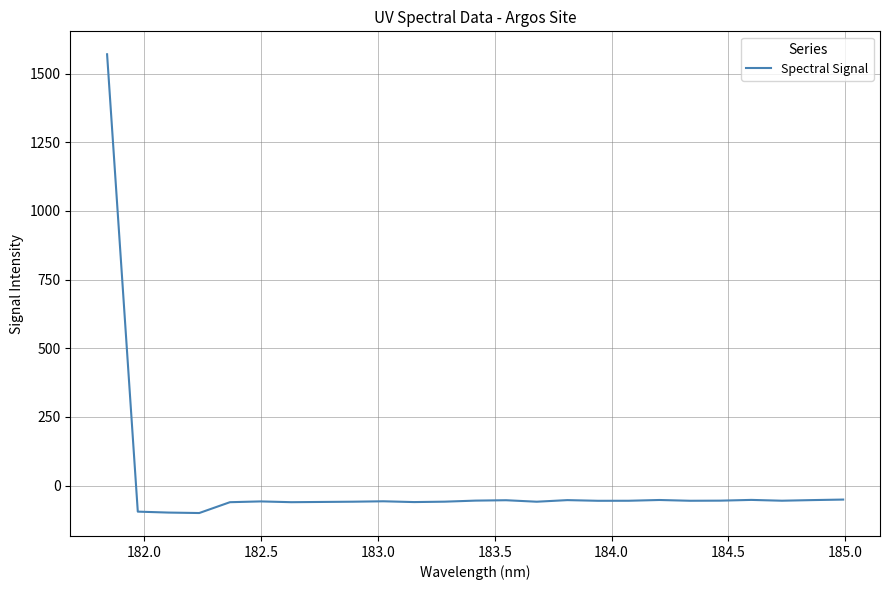

What is the minimum value shown in the chart?

-100.1